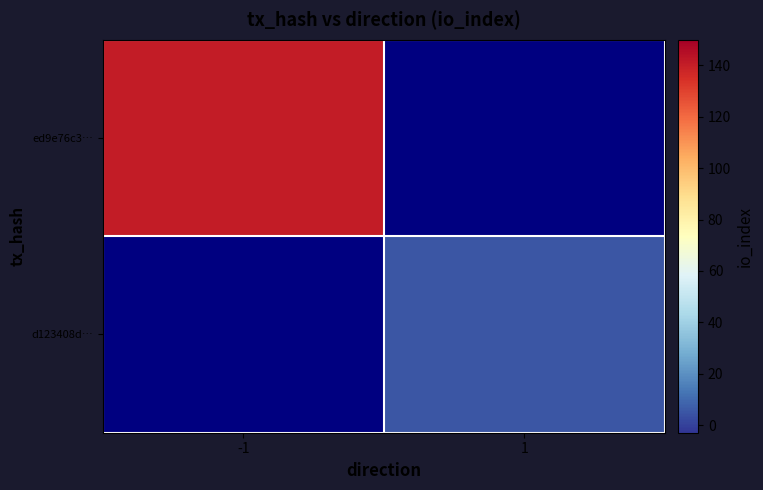

Which category has the highest value in the d123408d… series?

-1